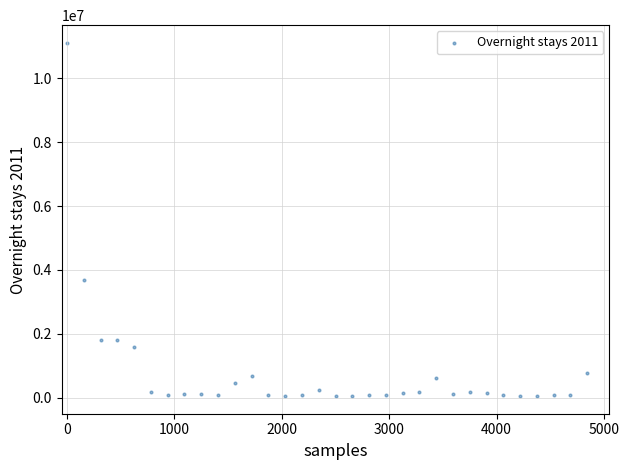

What Y value in the scatter plot is closest to 5582418?

3681391